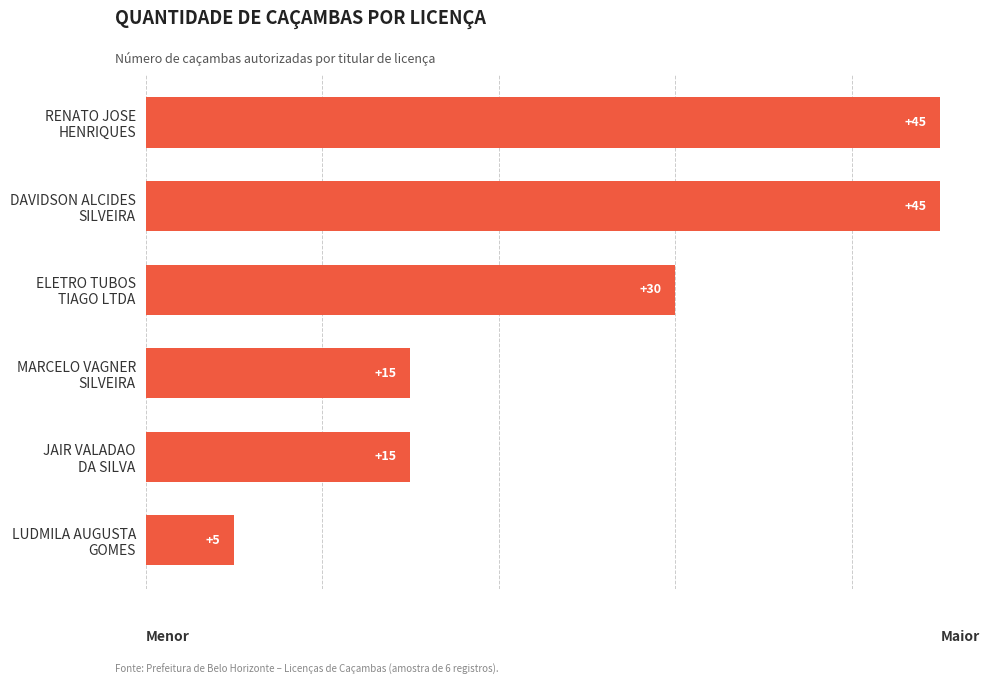

Count the number of categories in the chart.

6